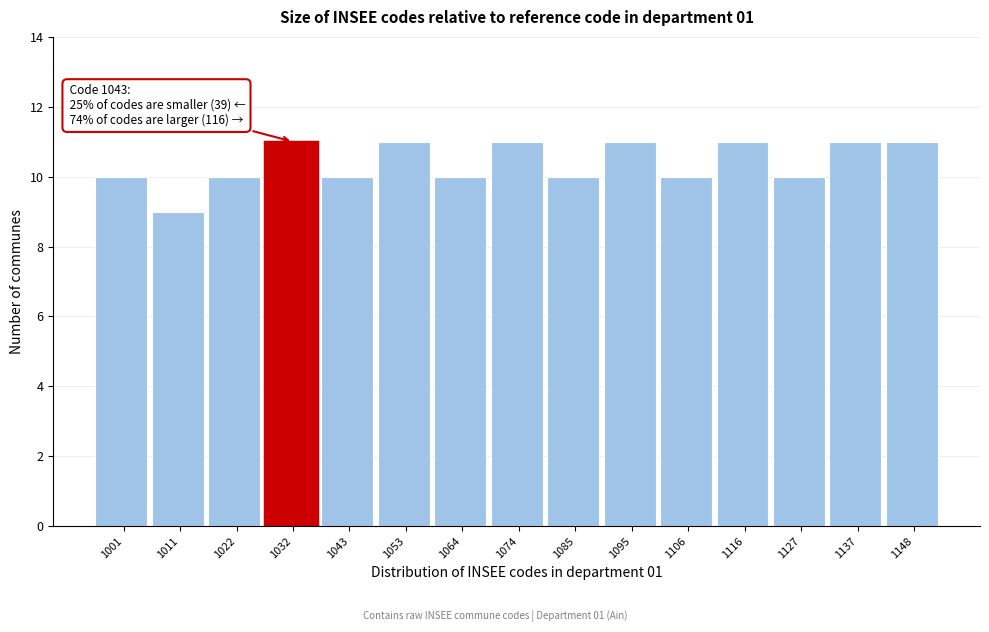

Reading left to right, what are all the values shown in this chart?

1001=10	1011=9	1022=10	1032=11	1043=10	1053=11	1064=10	1074=11	1085=10	1095=11	1106=10	1116=11	1127=10	1137=11	1148=11